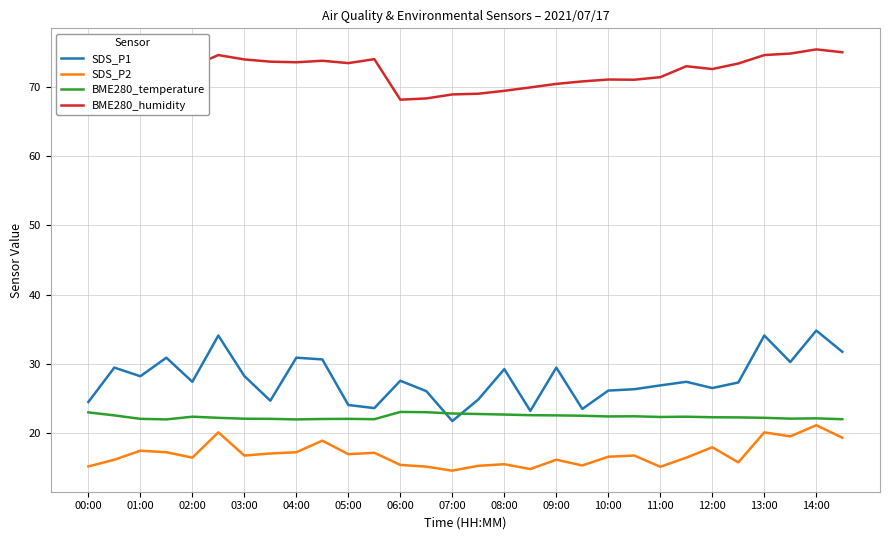

True or false: SDS_P2 and BME280_humidity intersect in this chart.

False